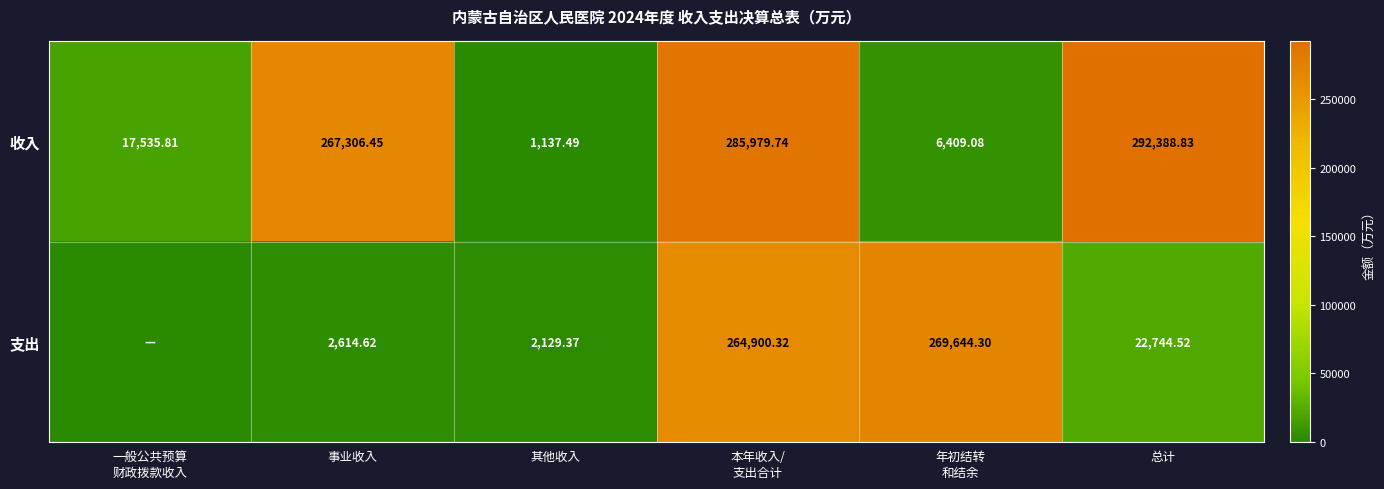

Which has a higher value, 一般公共预算
财政拨款收入 or 事业收入?

事业收入